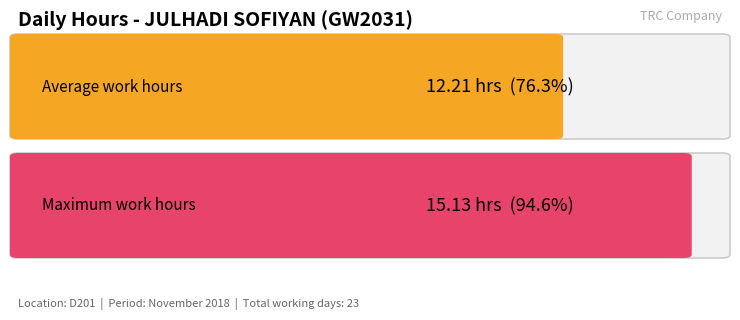

Which has a higher value, 10 or 3?

10